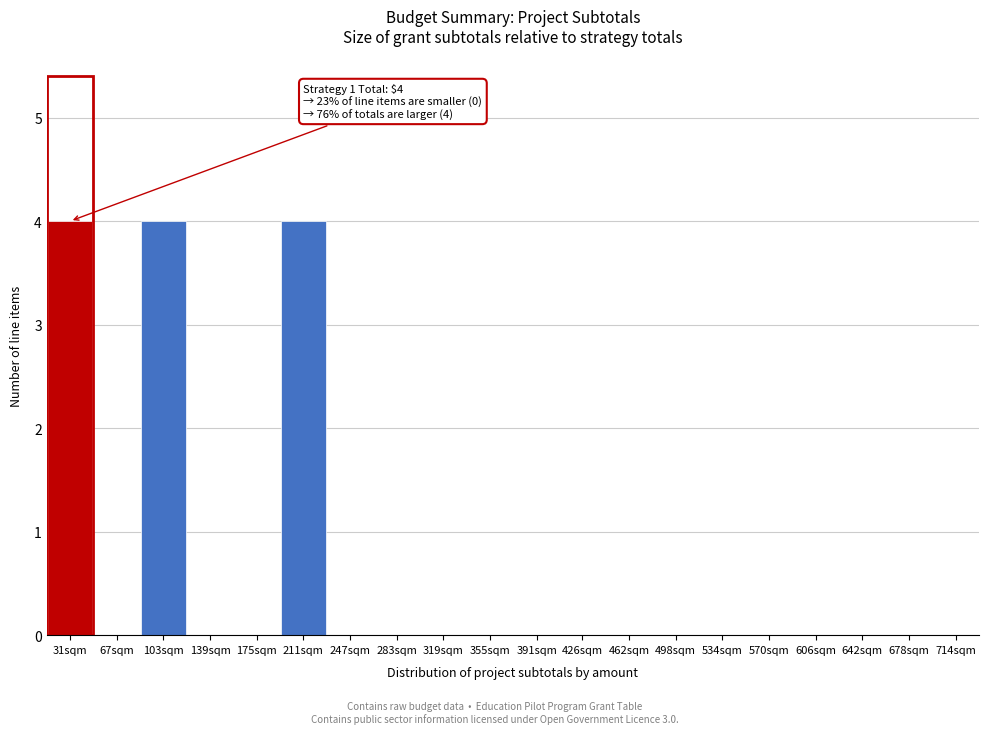

Reading left to right, what are all the values shown in this chart?

31sqm=4	67sqm=0	103sqm=4	139sqm=0	175sqm=0	211sqm=4	247sqm=0	283sqm=0	319sqm=0	355sqm=0	391sqm=0	426sqm=0	462sqm=0	498sqm=0	534sqm=0	570sqm=0	606sqm=0	642sqm=0	678sqm=0	714sqm=0